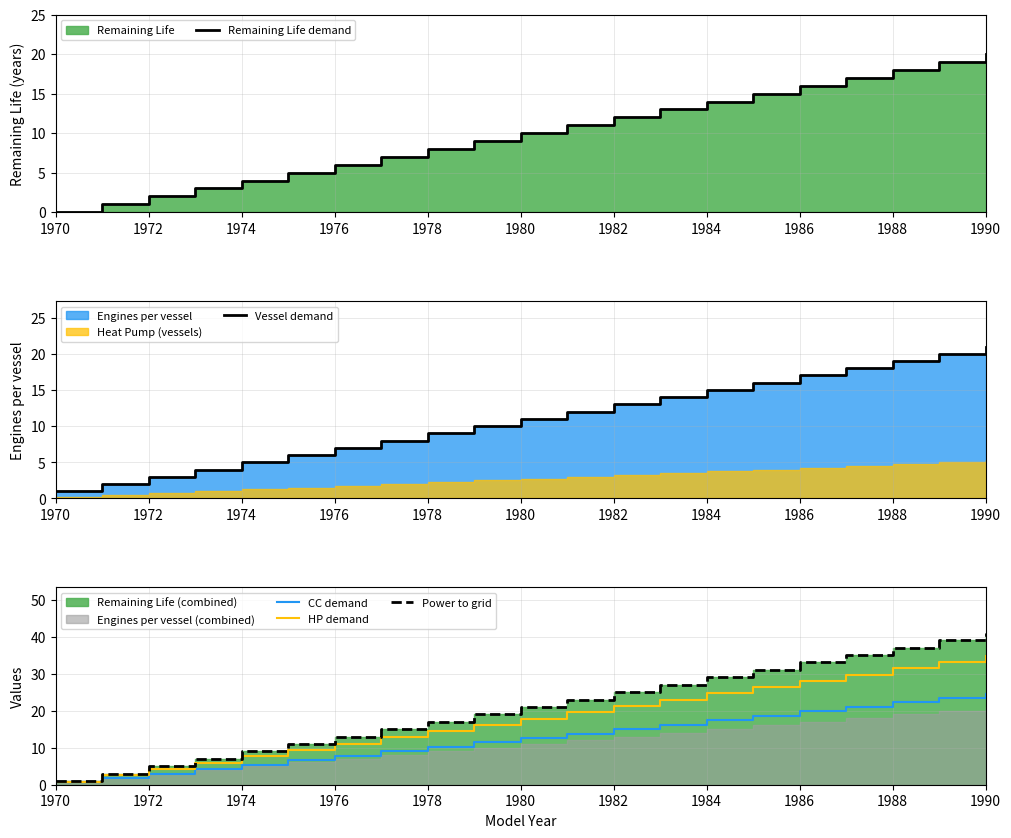

The HP demand series shows 9.9 at 1978. True or false?

False